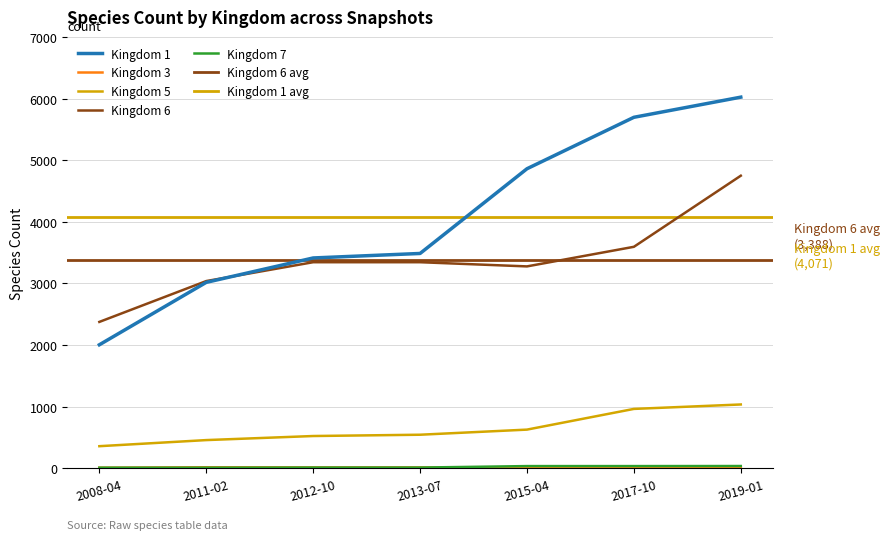

Reading left to right, what are all the values shown in this chart?

1: 2004	3017	3413	3486	4861	5696	6023
3: 9	16	14	14	8	15	16
5: 358	457	523	544	627	963	1035
6: 2375	3038	3344	3344	3276	3594	4748
7: 9	9	11	11	35	35	36